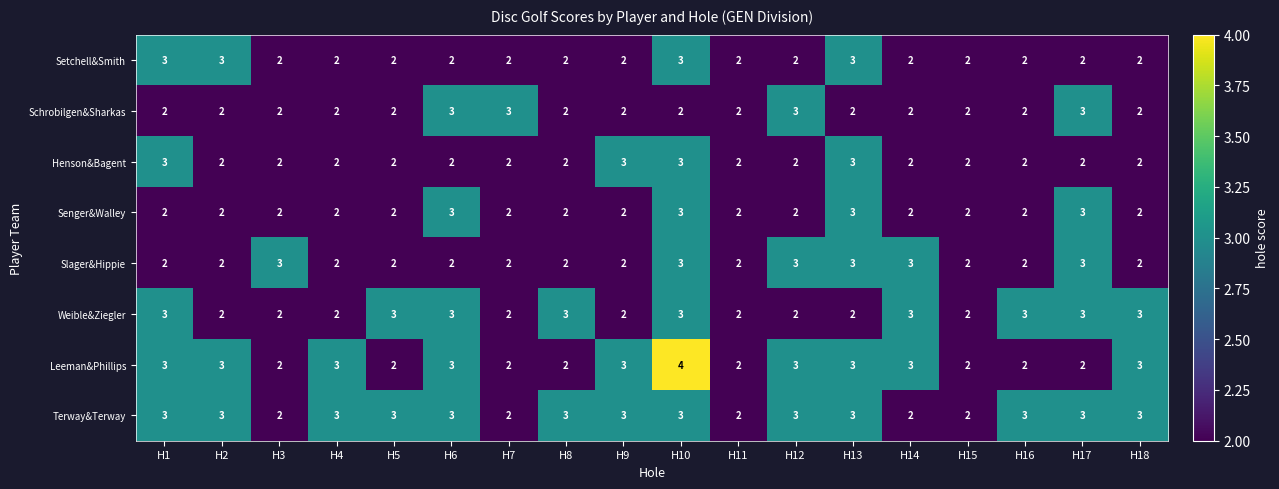

At which category is the sum across all series the highest?

H10